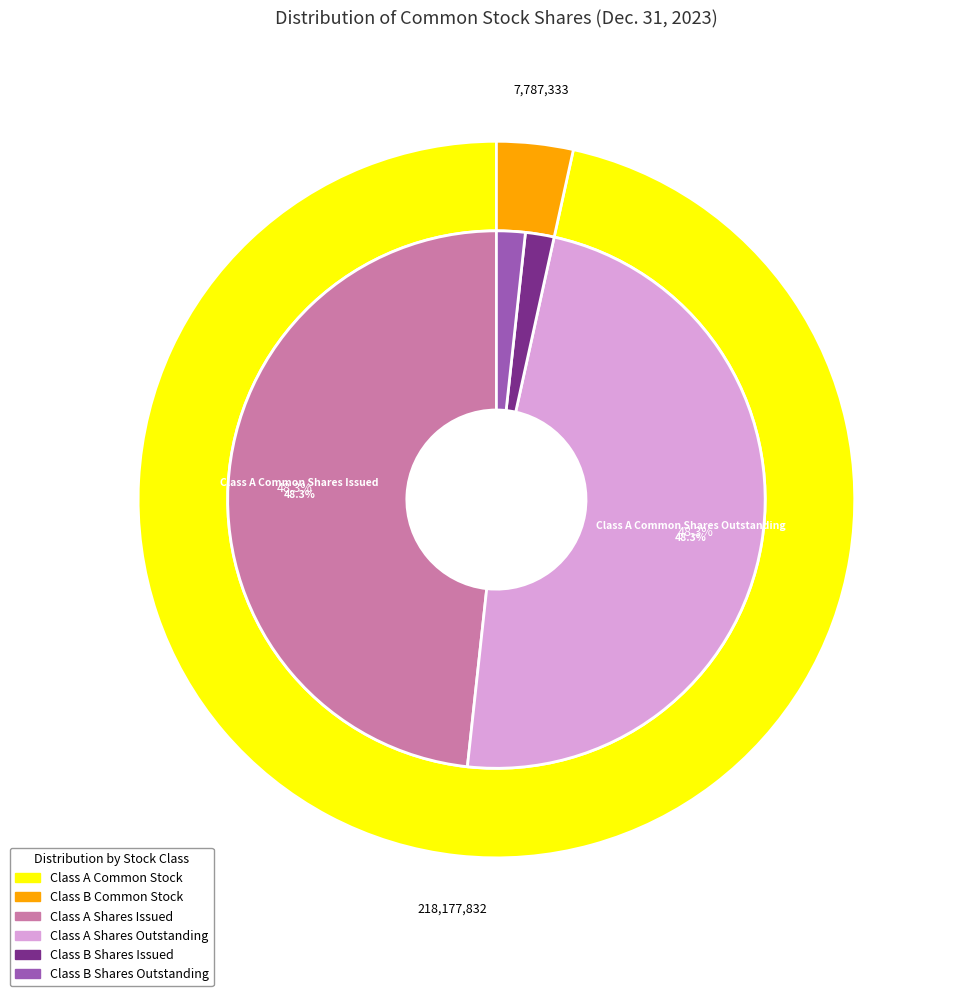

Is there a majority slice in this chart?

No